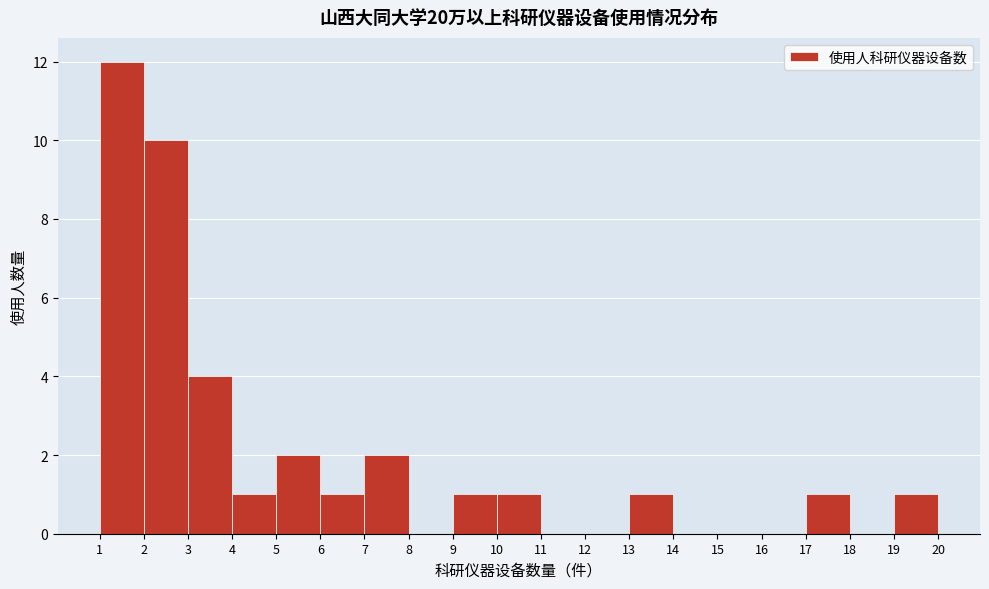

How tall is the bar that spans 13 to 14 on the x-axis? The values are not printed on the chart, so give them approximately, as read against the axis.

1